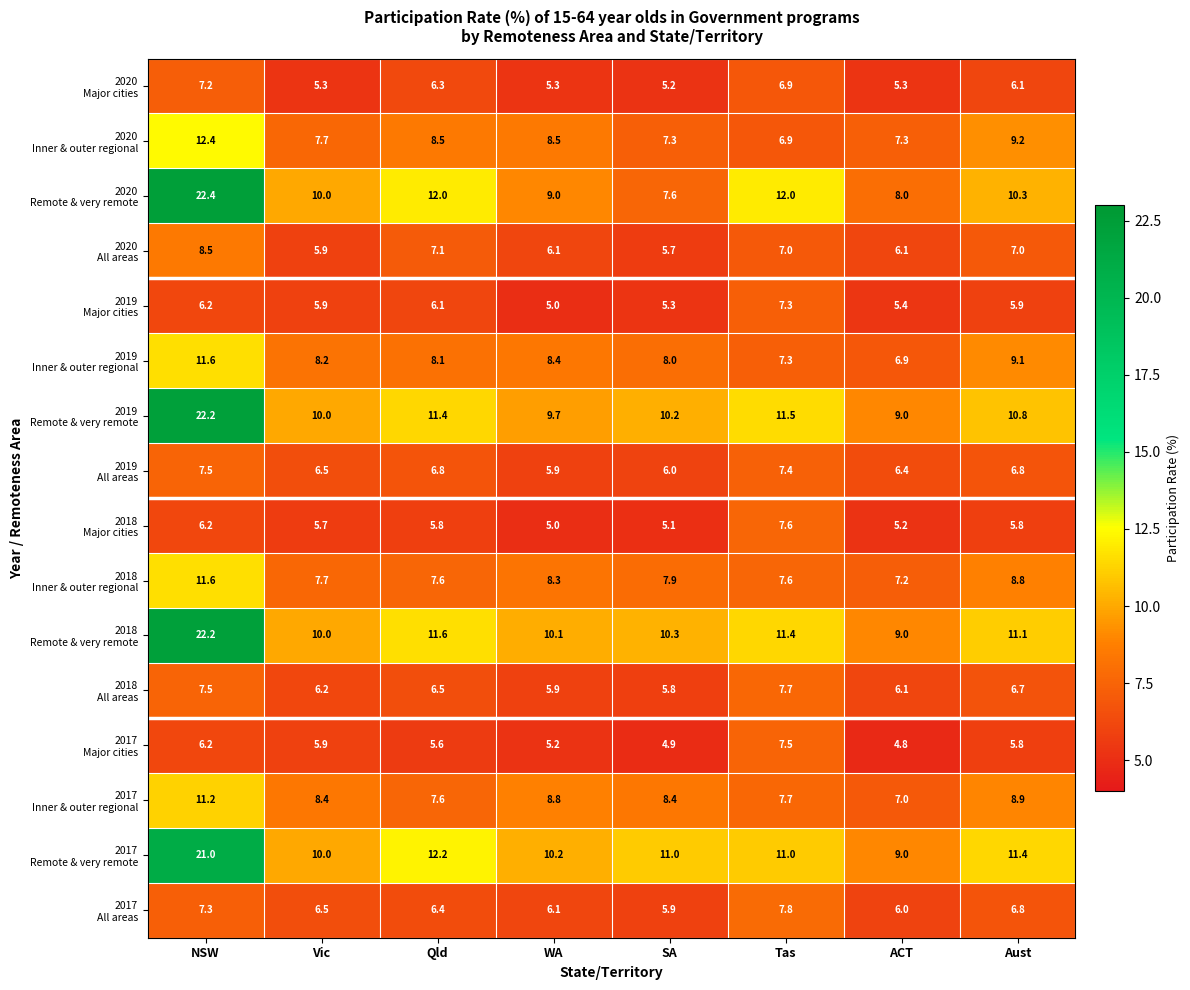

What is the difference between the highest and lowest values at WA?

5.2